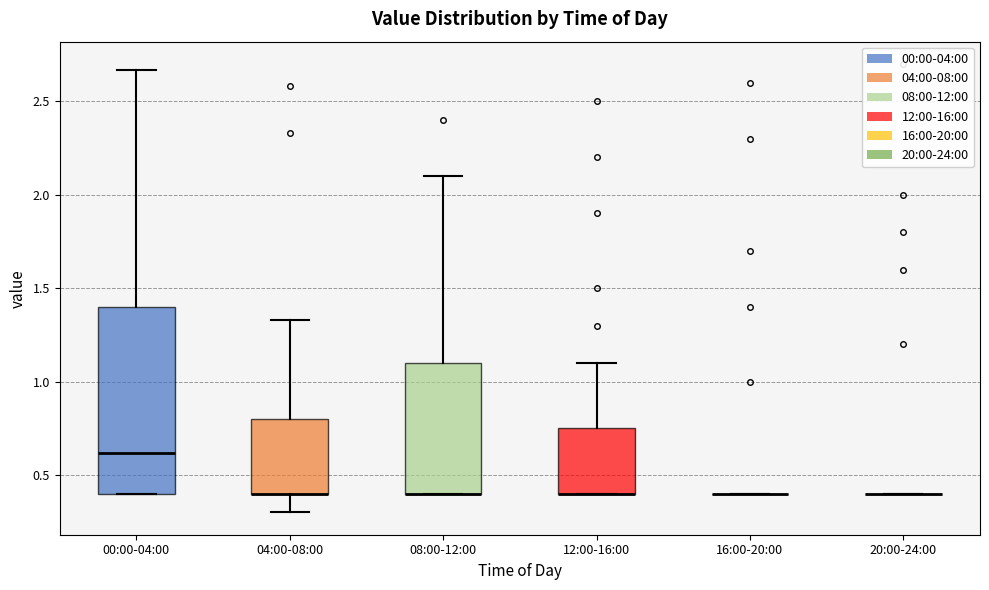

Reading left to right, read every box against the y-axis: the position of its median line, the range the box covers, and the ends of its whiskers. The values are not printed on the chart, so give them approximately, as read against the axis.

00:00-04:00: median 0.60, box 0.40 to 1.40, whiskers 0.40 to 2.65
04:00-08:00: median 0.40 (drawn on the box's lower edge), box 0.40 to 0.80, whiskers 0.30 to 1.35
08:00-12:00: median 0.40 (drawn on the box's lower edge), box 0.40 to 1.10, whiskers 0.40 to 2.10
12:00-16:00: median 0.40 (drawn on the box's lower edge), box 0.40 to 0.75, whiskers 0.40 to 1.10
16:00-20:00: box collapsed to a line at 0.40, whiskers 0.40 to 0.40
20:00-24:00: box collapsed to a line at 0.40, whiskers 0.40 to 0.40